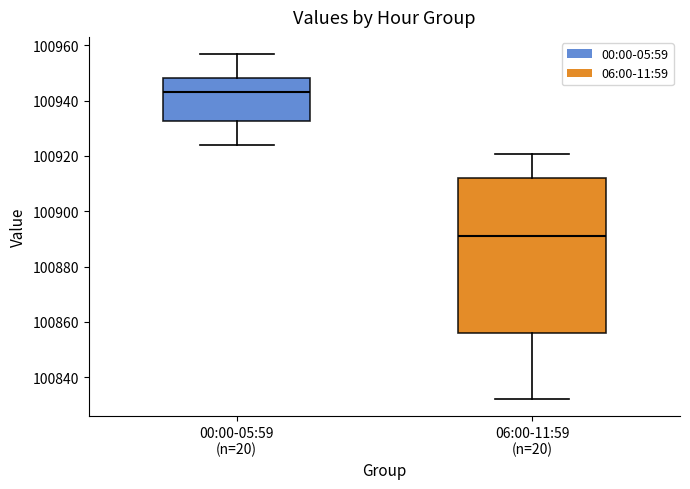

Where does the median line of the box for 06:00-11:59 (n=20) sit on the y-axis? The values are not printed on the chart, so give them approximately, as read against the axis.

100892